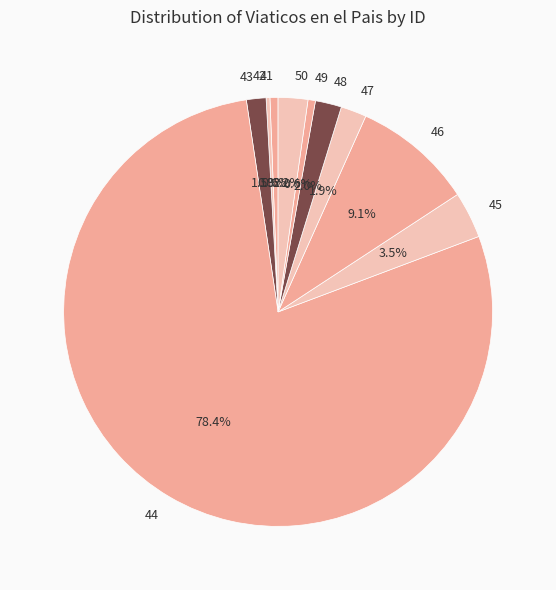

Which has a higher value, 45 or 49?

45